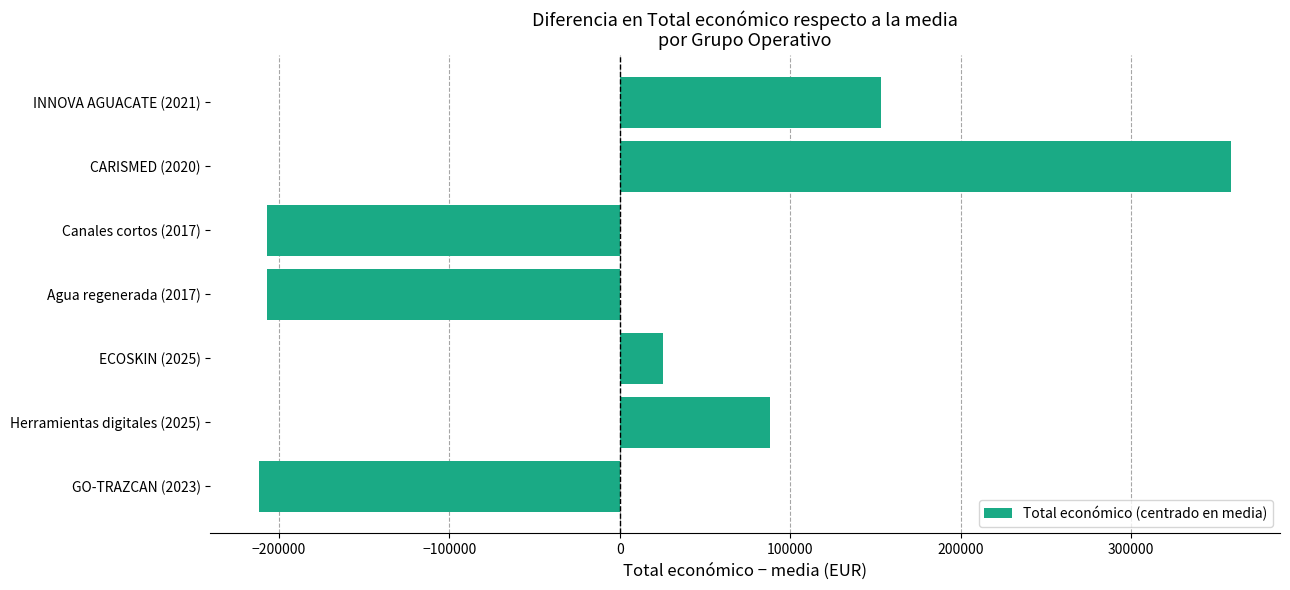

How many bars are there in total?

7